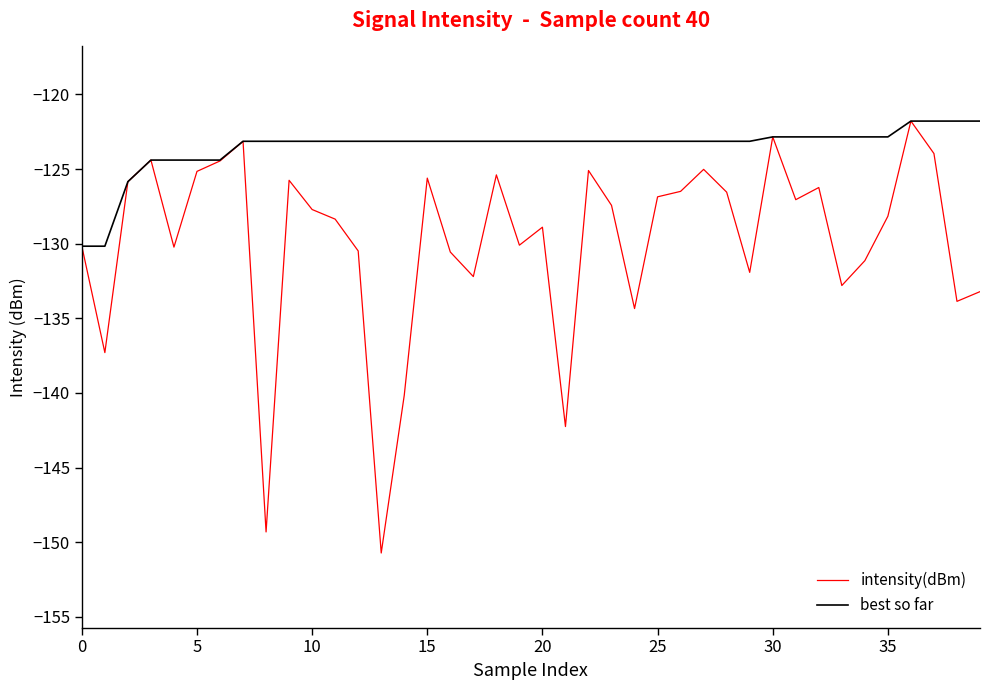

What is the maximum value for intensity(dBm)?

-121.8